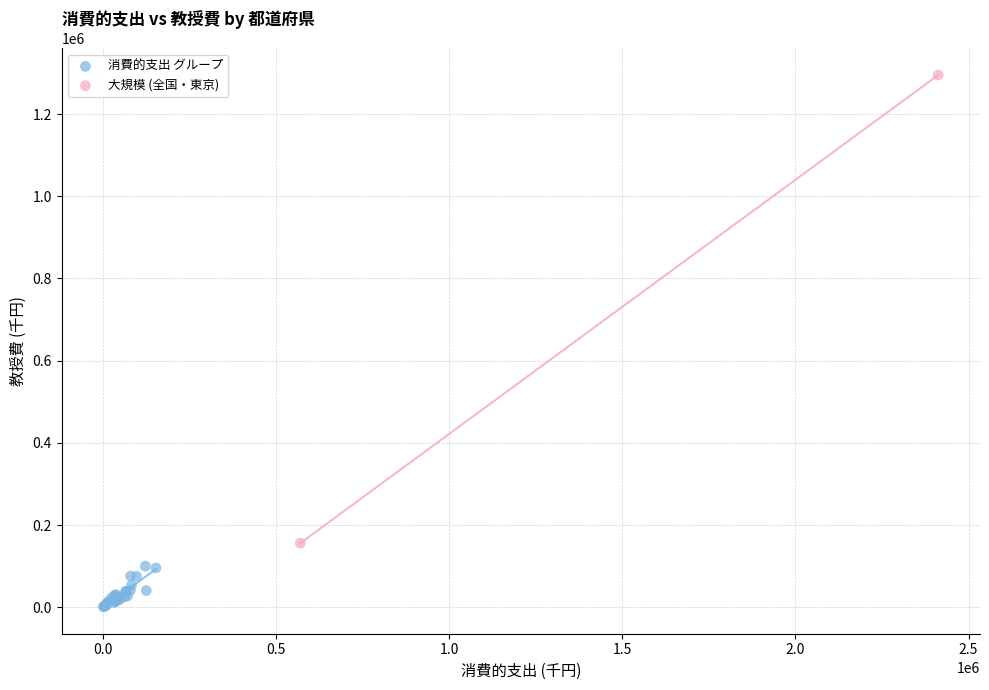

Which series has the largest Y range (max minus min)?

大規模 (全国・東京)